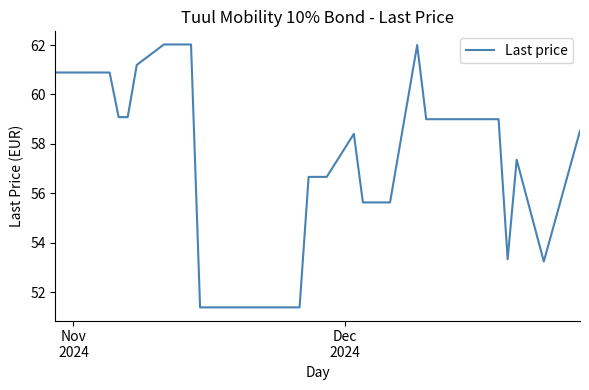

What is the difference between the maximum and minimum values?

10.6